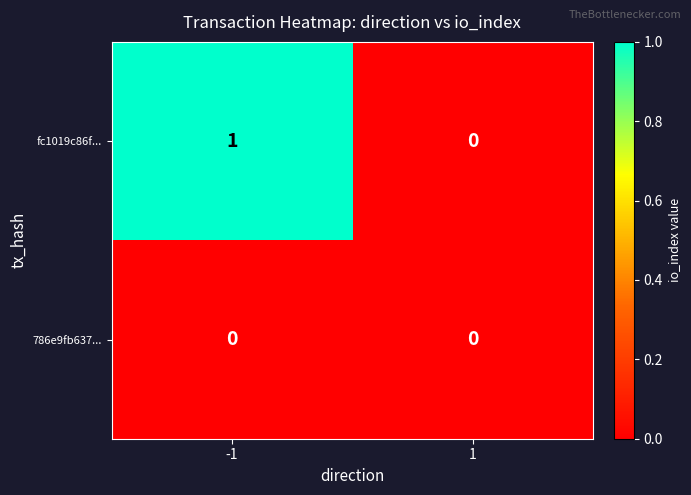

Which series has the widest spread of values?

fc1019c86f...